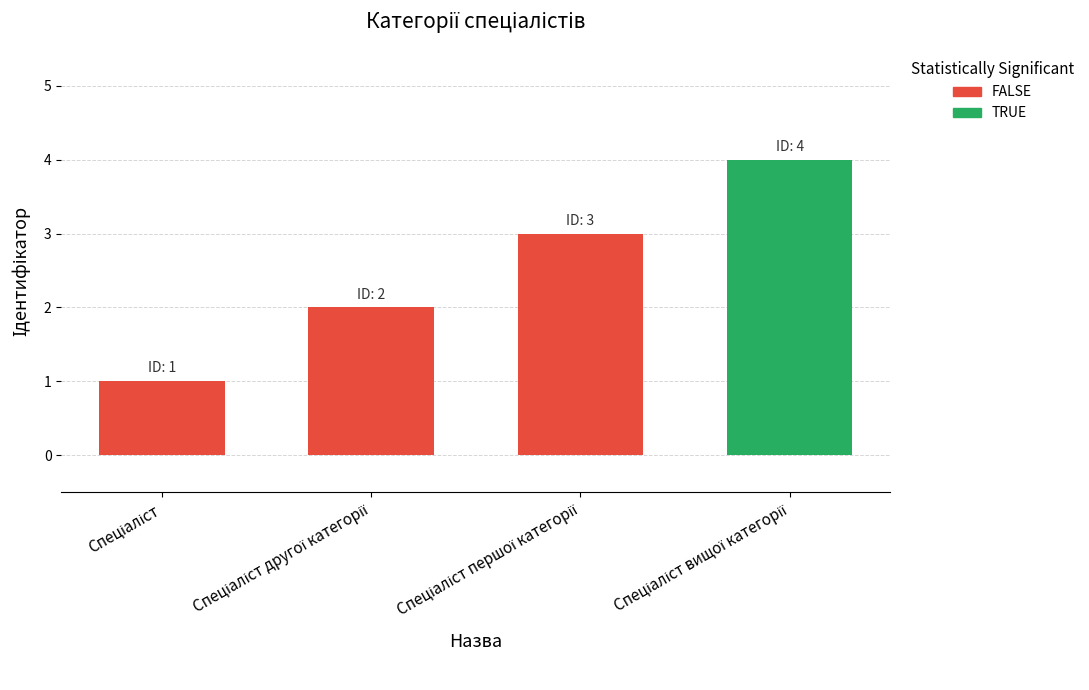

How many distinct data groups are displayed?

1